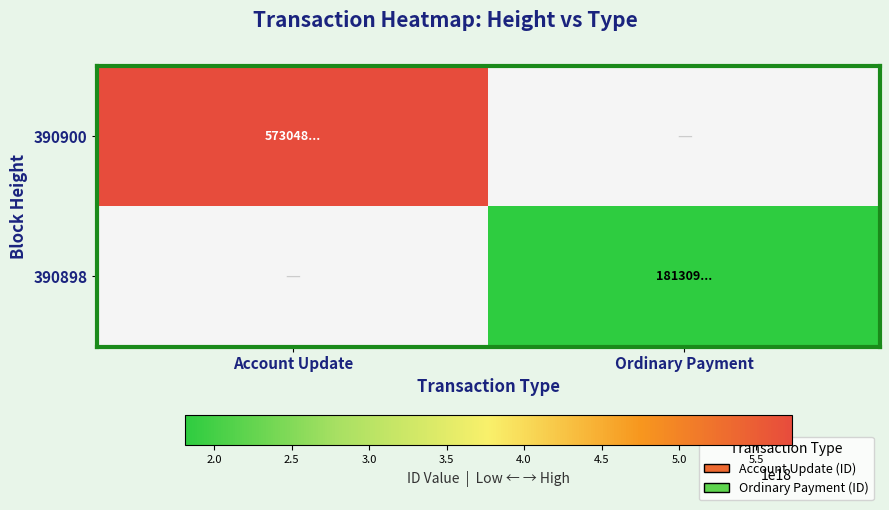

Is it true that 390900 equals 1985504882824752128.0 at Account Update?

False